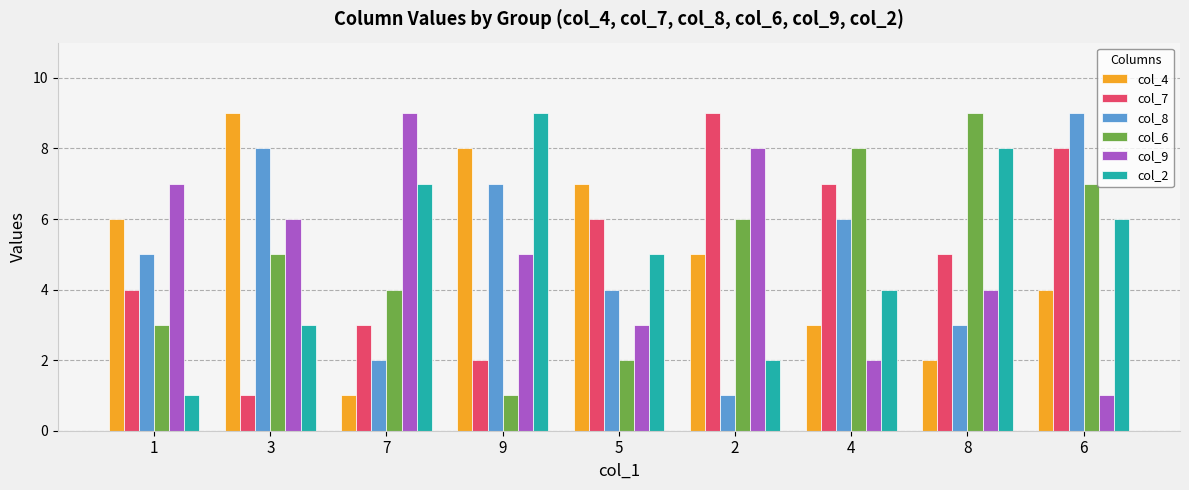

What is the sum of the col_7 values at 6 and 7?

11